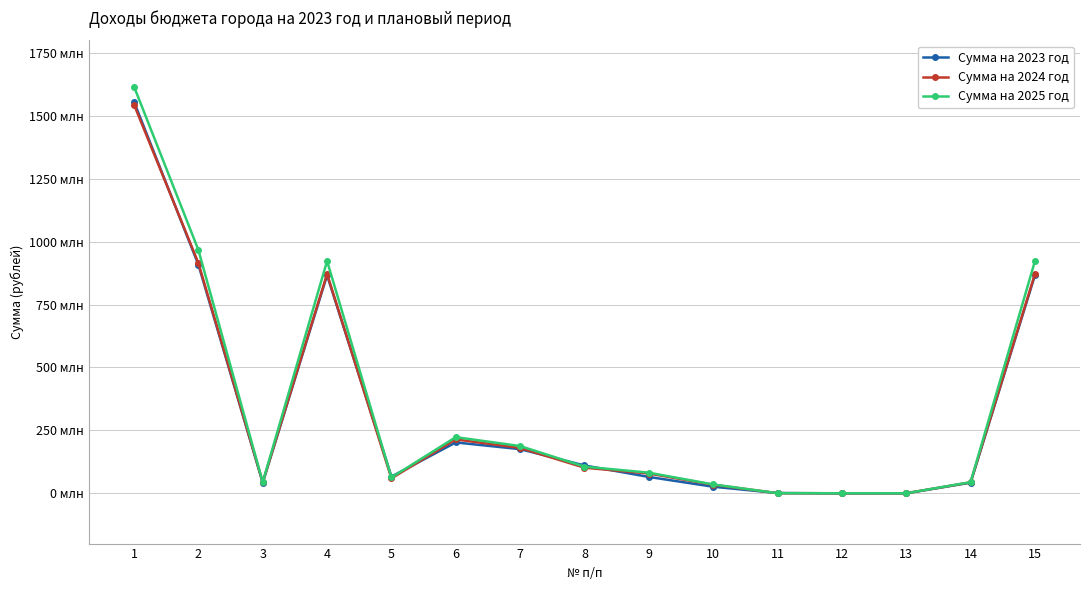

Read the Сумма на 2024 год value at 2.

915153300